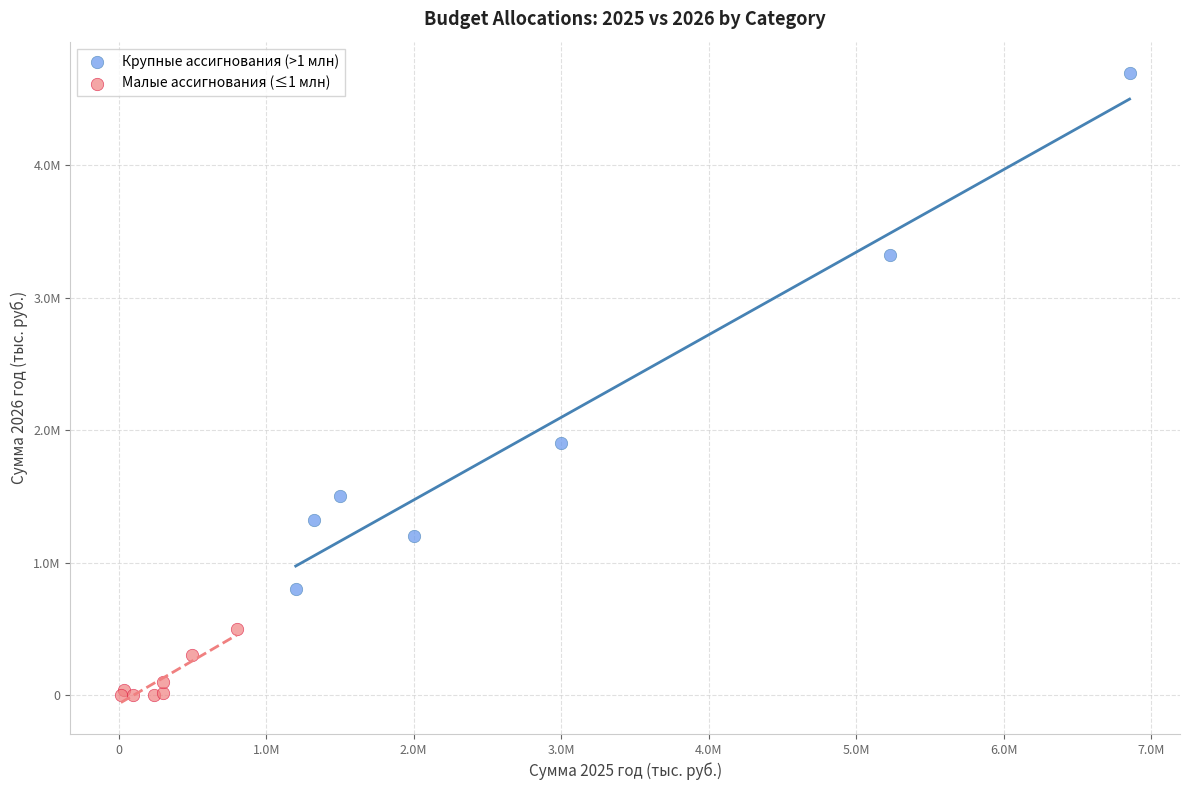

Which series contains the highest Y value?

Крупные ассигнования (>1 млн)